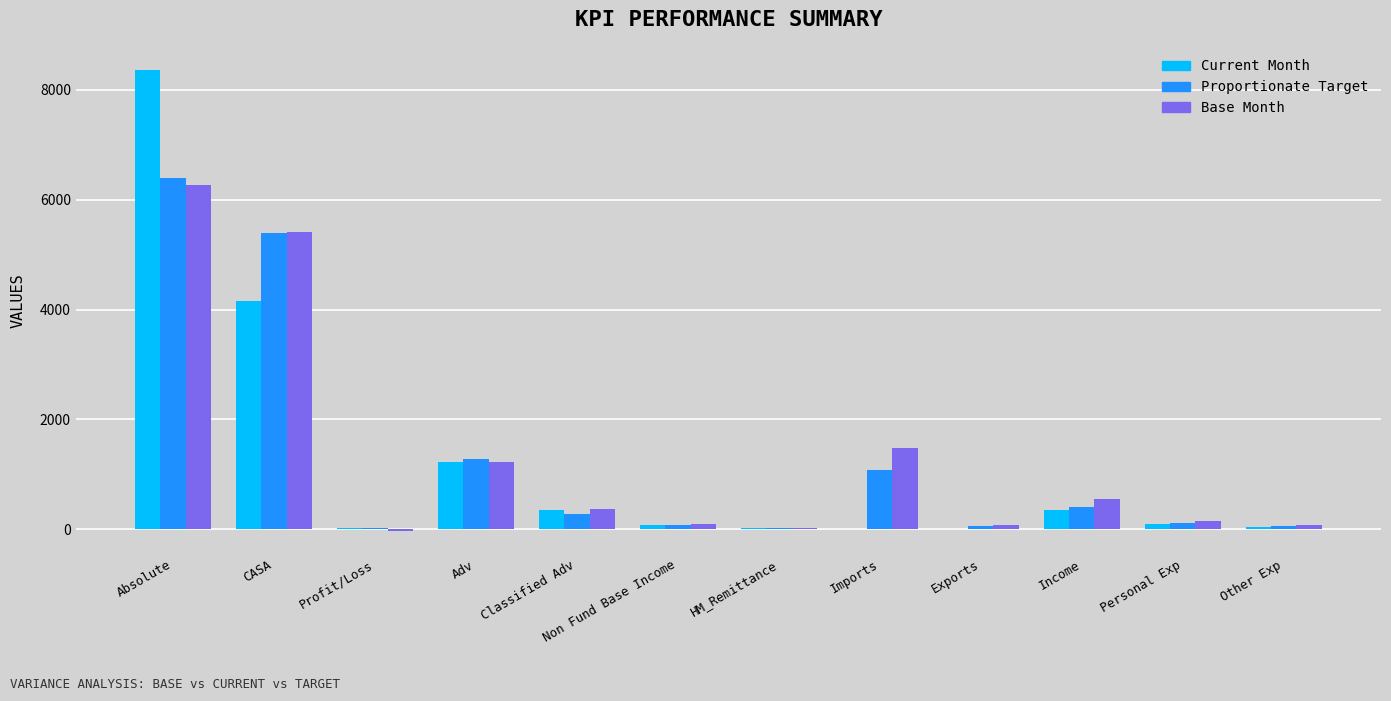

Is it true that Proportionate Target equals 1080.4 at Imports?

True